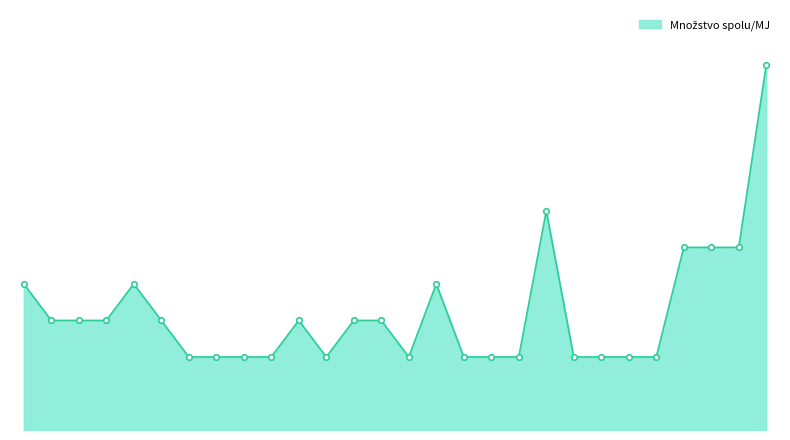

What is the value of the 1st point from the left?

4